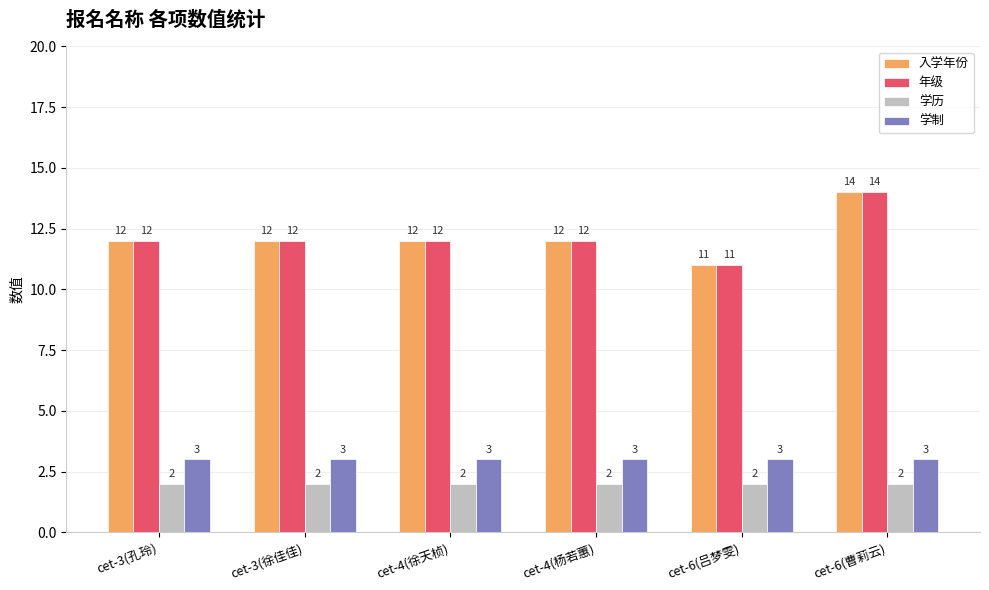

How many values in the 年级 series are below 12?

1